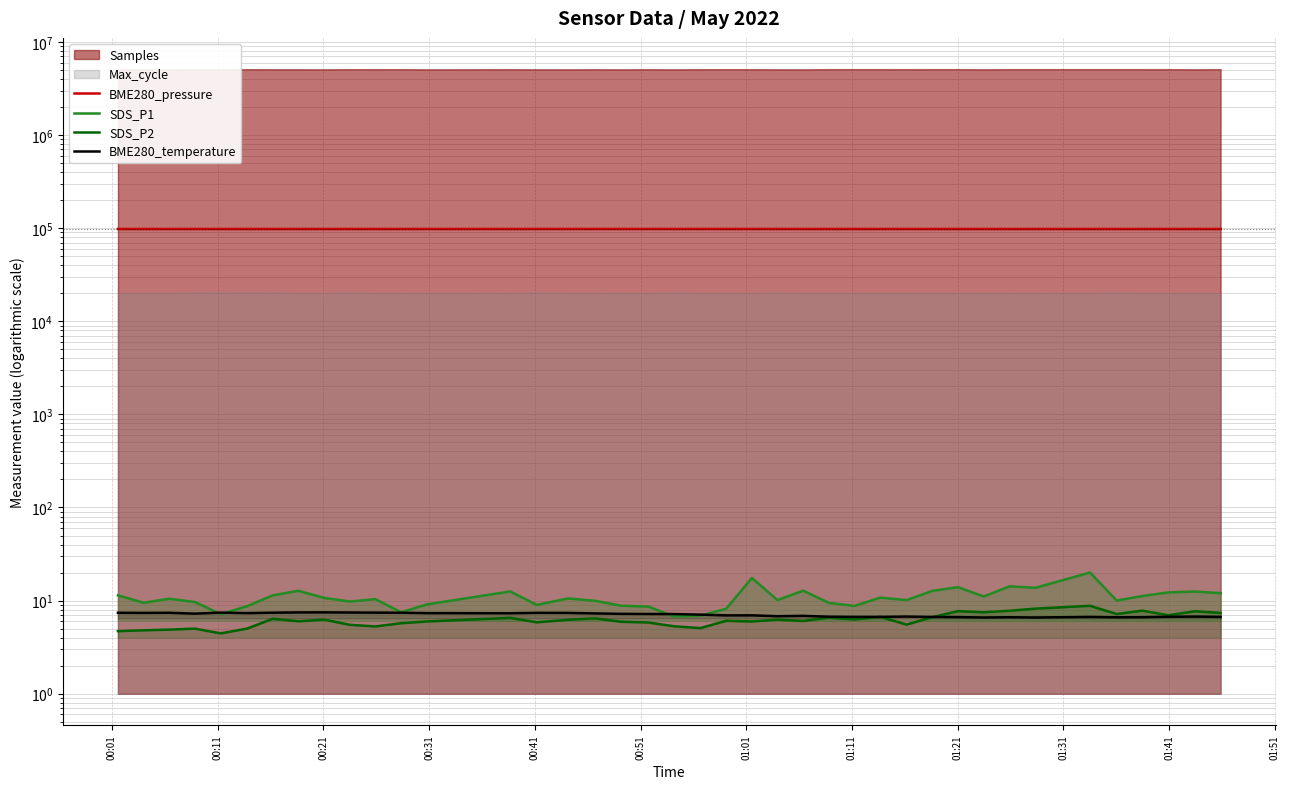

Is the value of SDS_P1 at 36 greater than the value of BME280_pressure at 18?

No